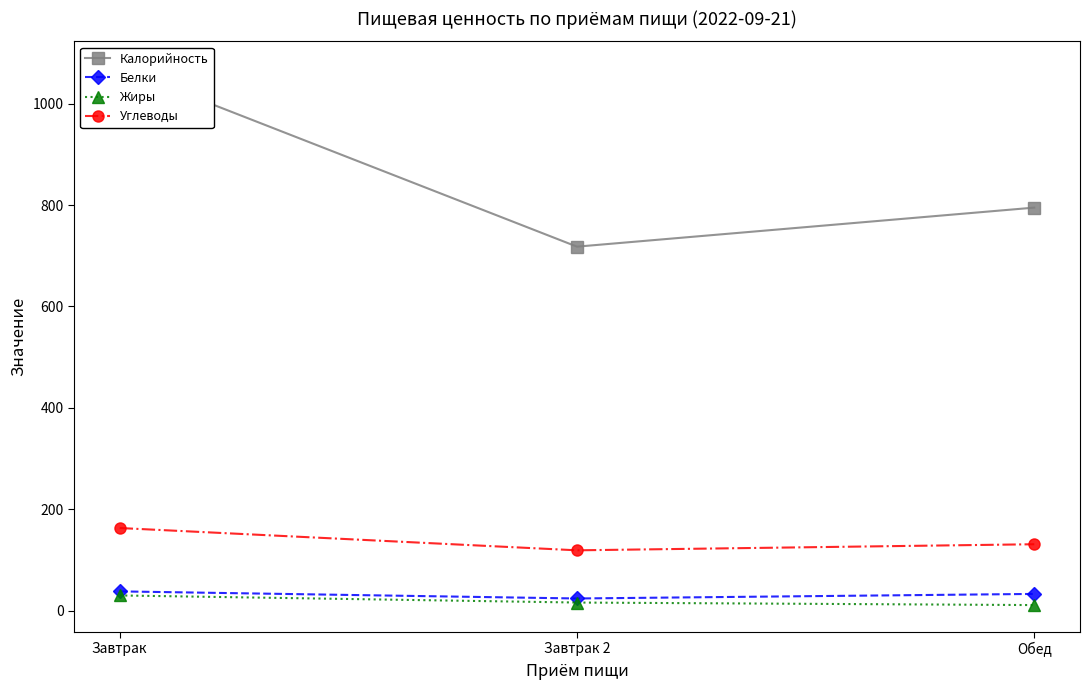

What is the difference between the Жиры values at Завтрак and Обед?

19